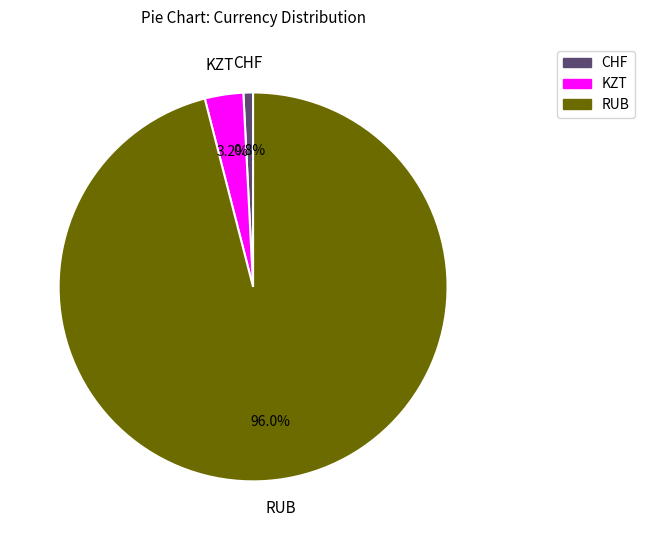

To the nearest percent, what is the difference between the largest and smallest slice percentages?

95%